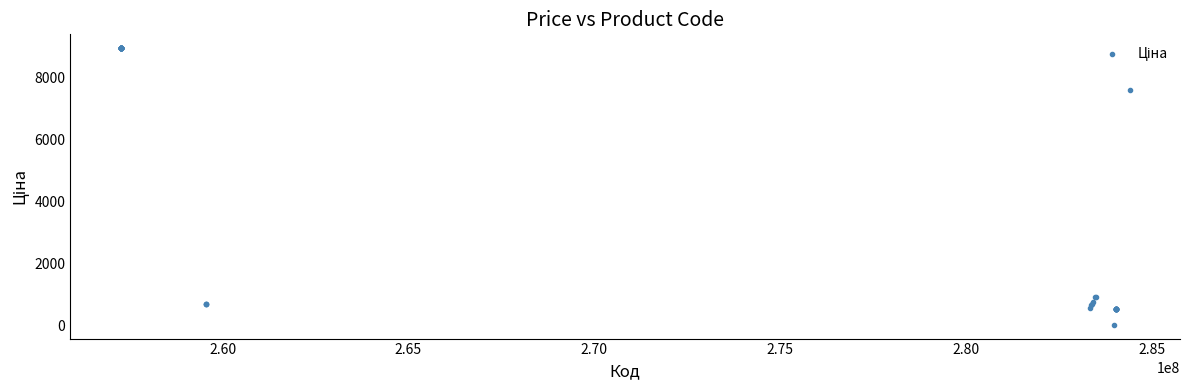

What Y value in the scatter plot is closest to 4483?

7596.5